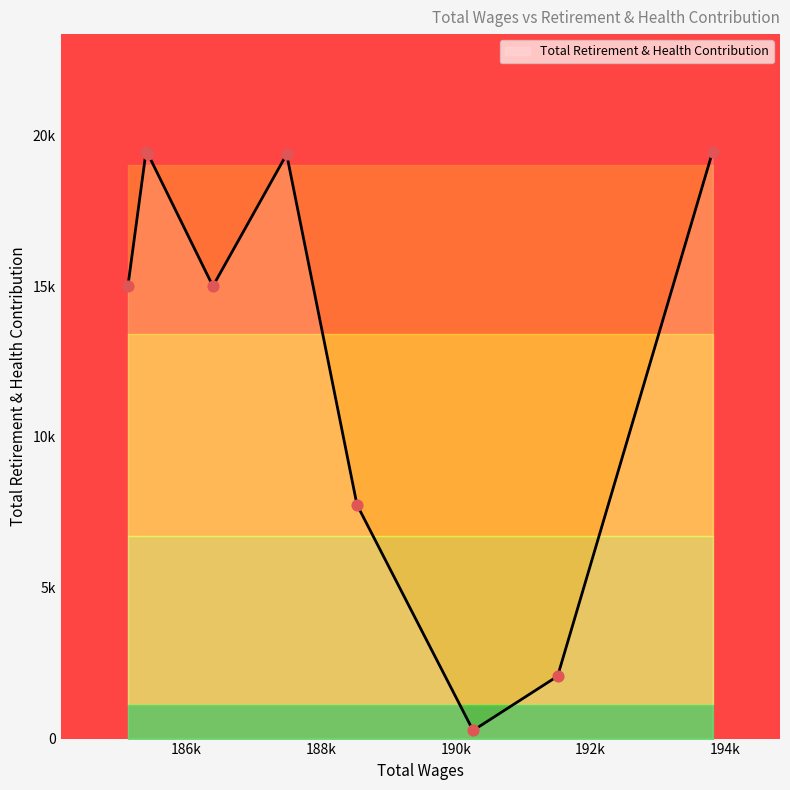

What is the change in value from 188532.73 to 185431.69?

+11615